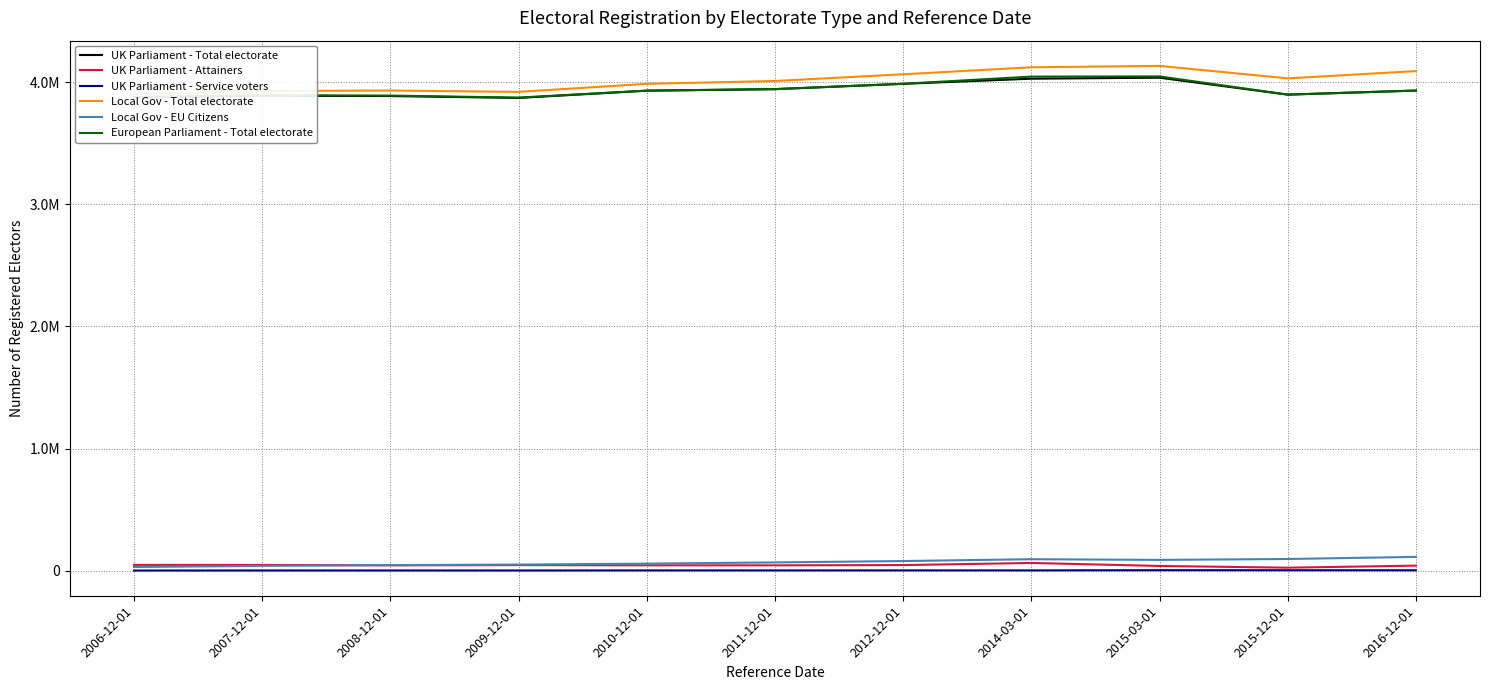

How many data points in UK Parliament - Attainers are less than 44100?

5